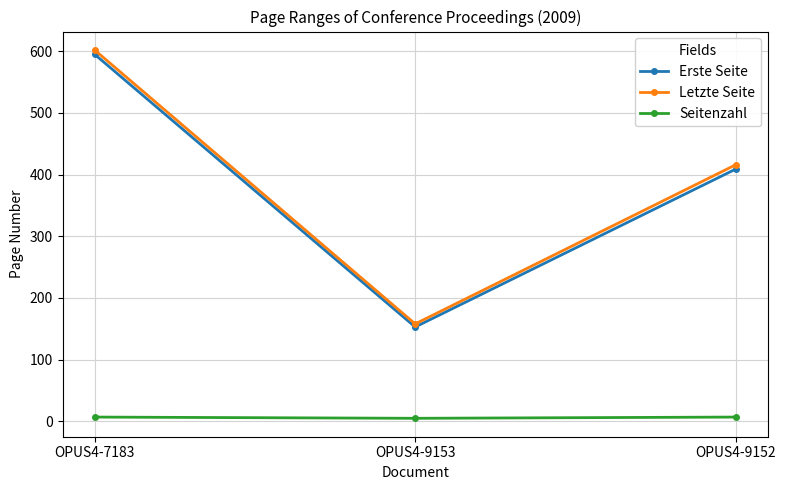

At which category is the sum across all series the highest?

OPUS4-7183